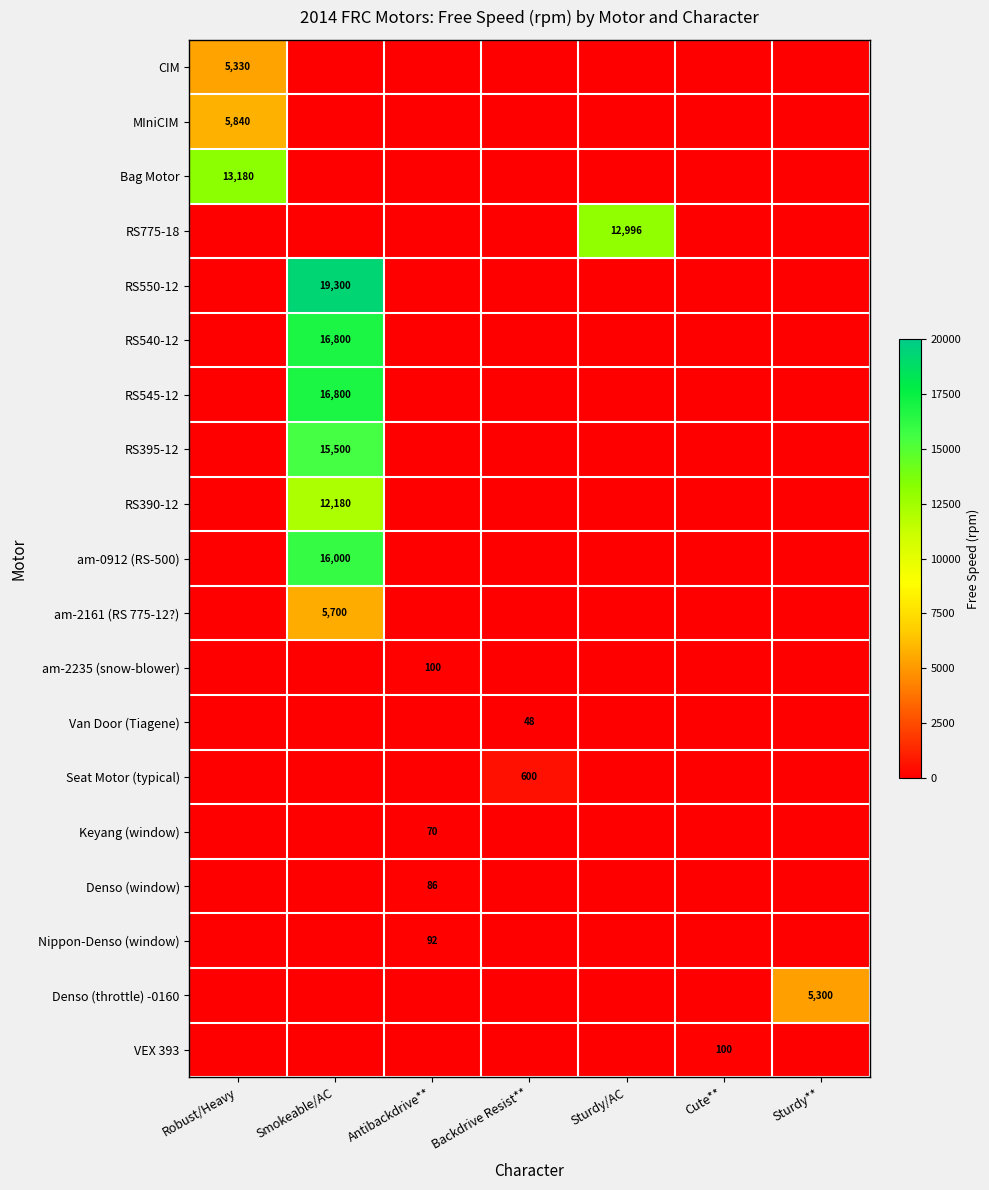

What is the spread (max minus min) of values at Robust/Heavy?

13180